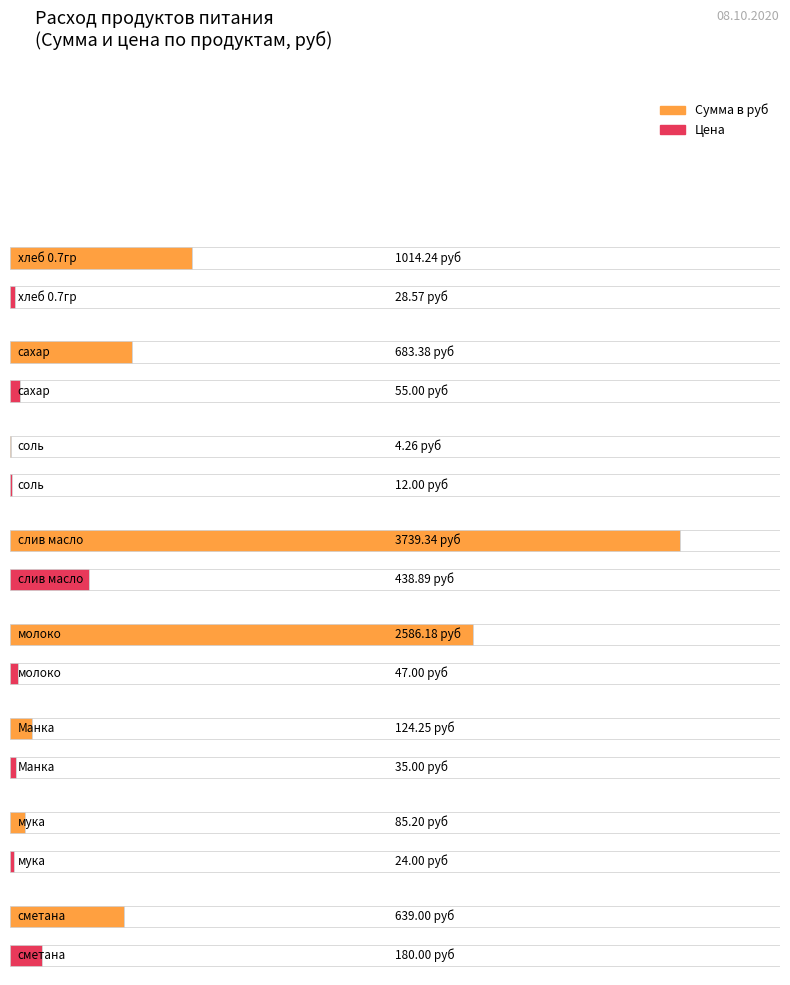

How many values in the Сумма в руб series are below 683?

4